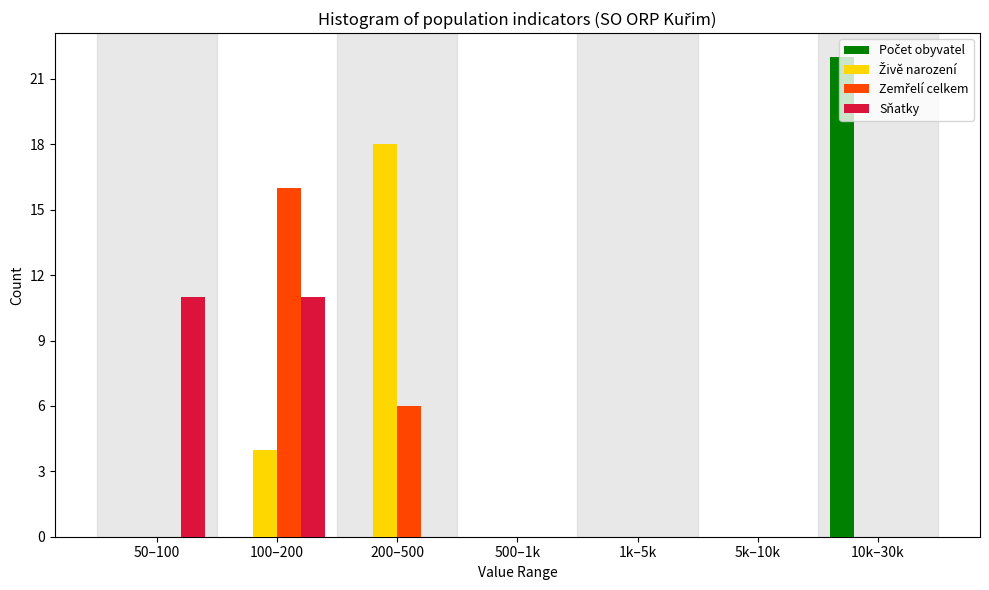

Between 50–100 and 1k–5k, which series saw the biggest shift?

Sňatky